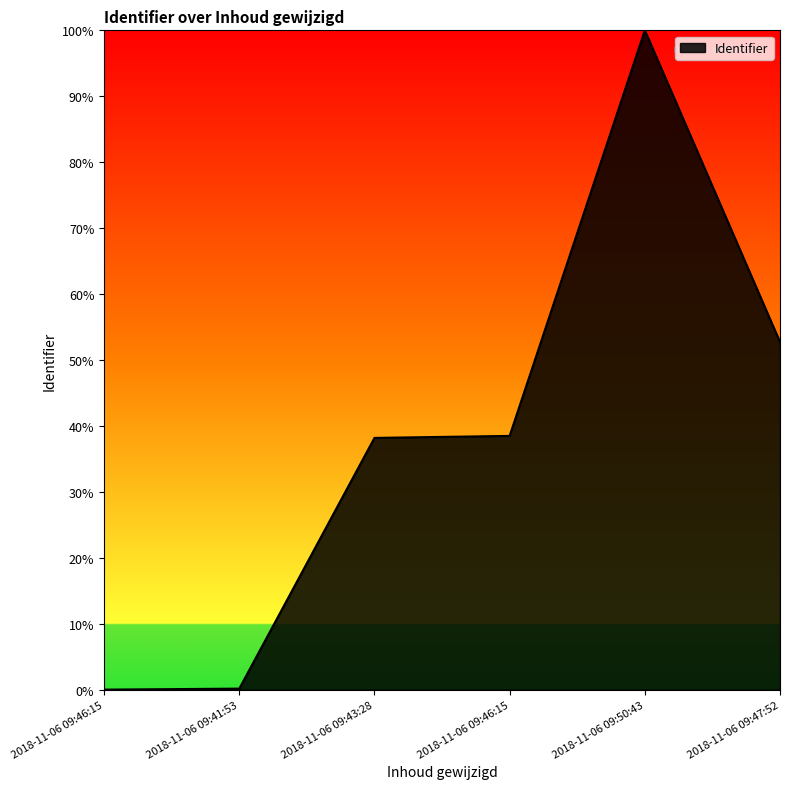

What is the difference between the maximum and minimum values?

1.0